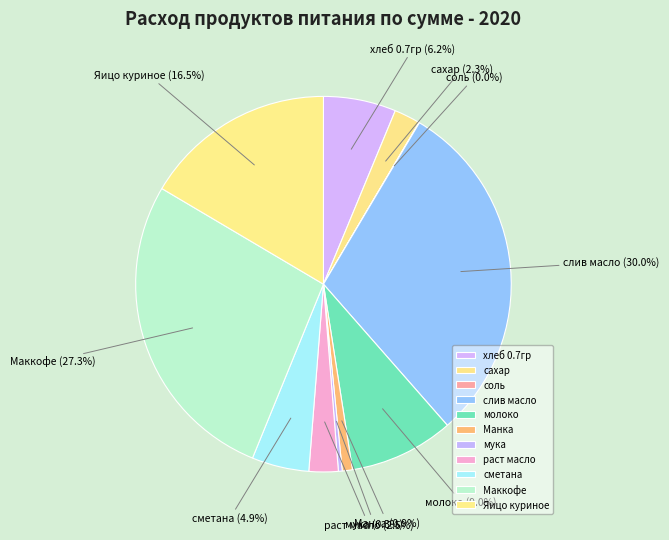

What portion of the pie excludes хлеб 0.7гр?

93.8%